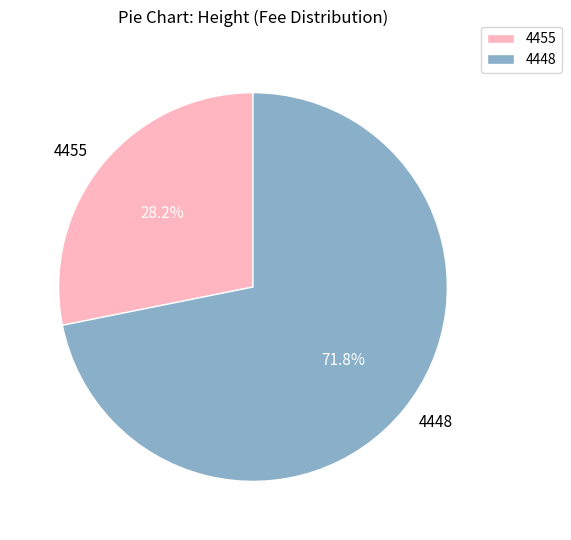

To the nearest percent, what is the difference between the largest and smallest slice percentages?

44%